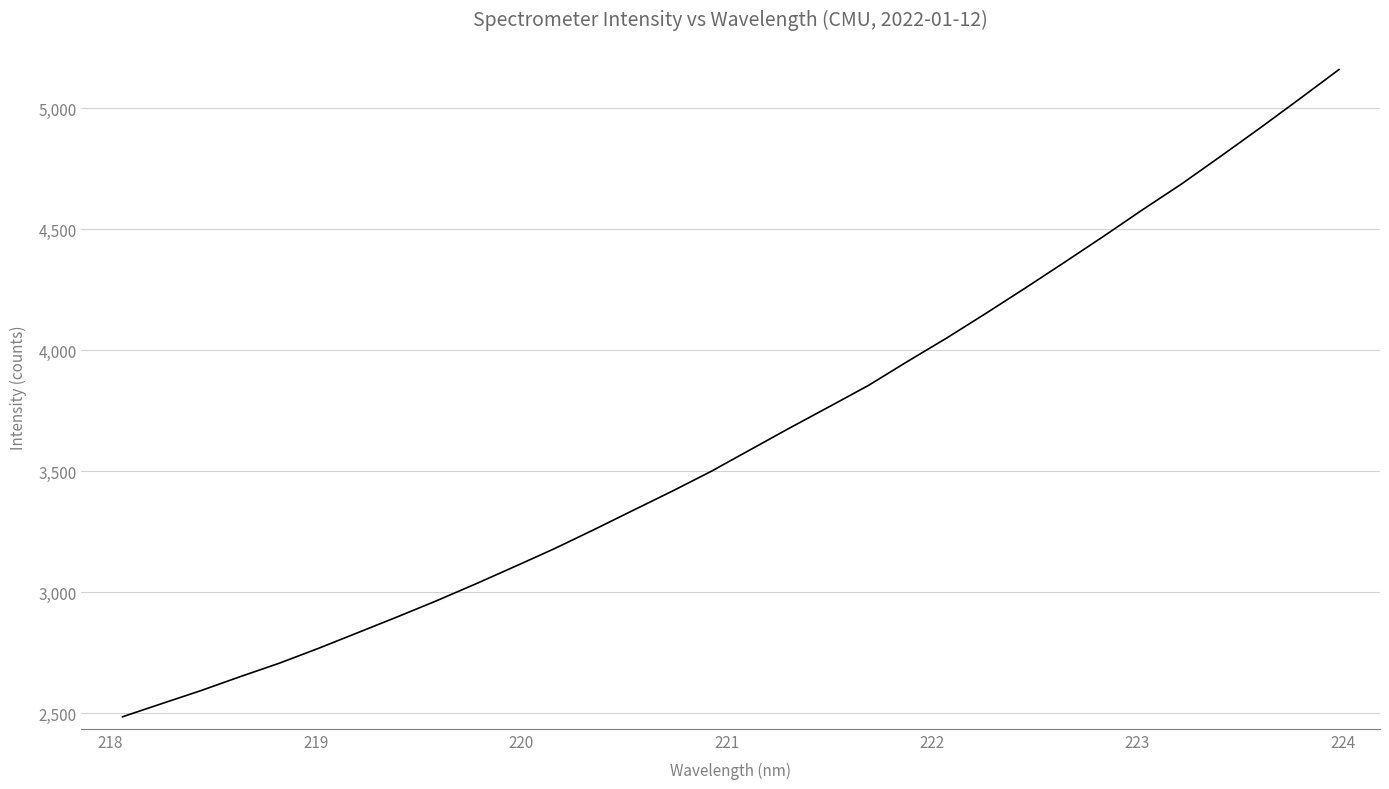

Reading left to right, what are all the values shown in this chart?

2486.1	2540.4	2594.4	2652.1	2707.8	2769.5	2834.1	2899.0	2965.5	3035.3	3107.5	3180.6	3258.5	3338.4	3418.0	3500.4	3590.0	3679.4	3766.6	3854.5	3954.0	4050.8	4152.7	4256.8	4363.1	4470.9	4581.3	4688.2	4802.8	4919.1	5038.3	5159.0